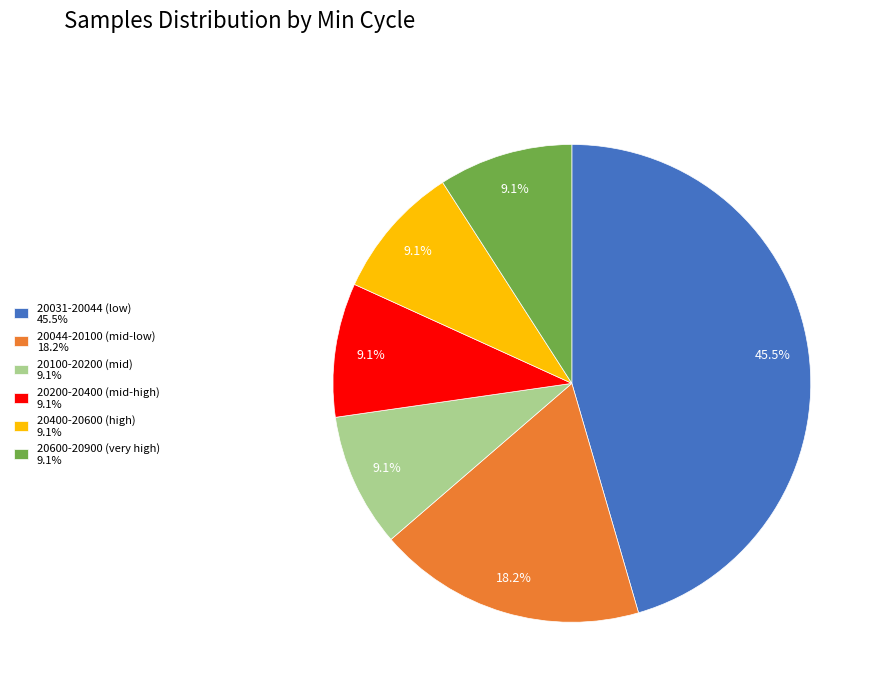

How many segments does this pie chart have?

6